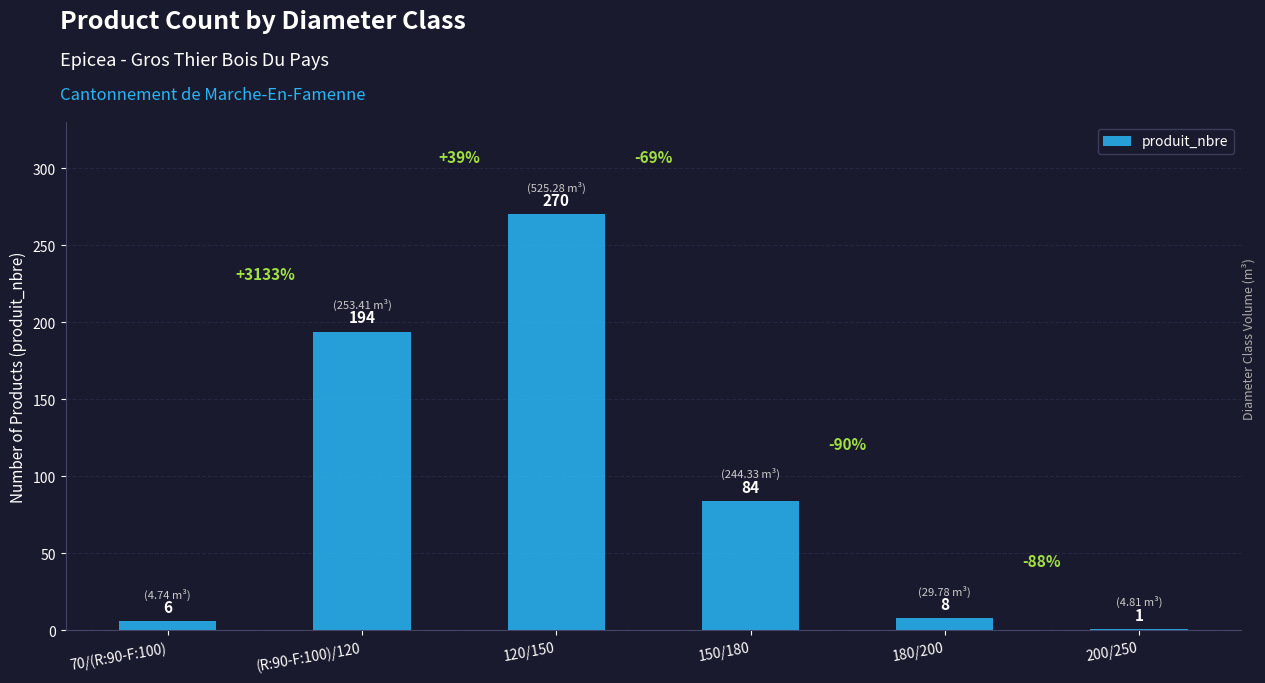

What is the sum of all values?

563